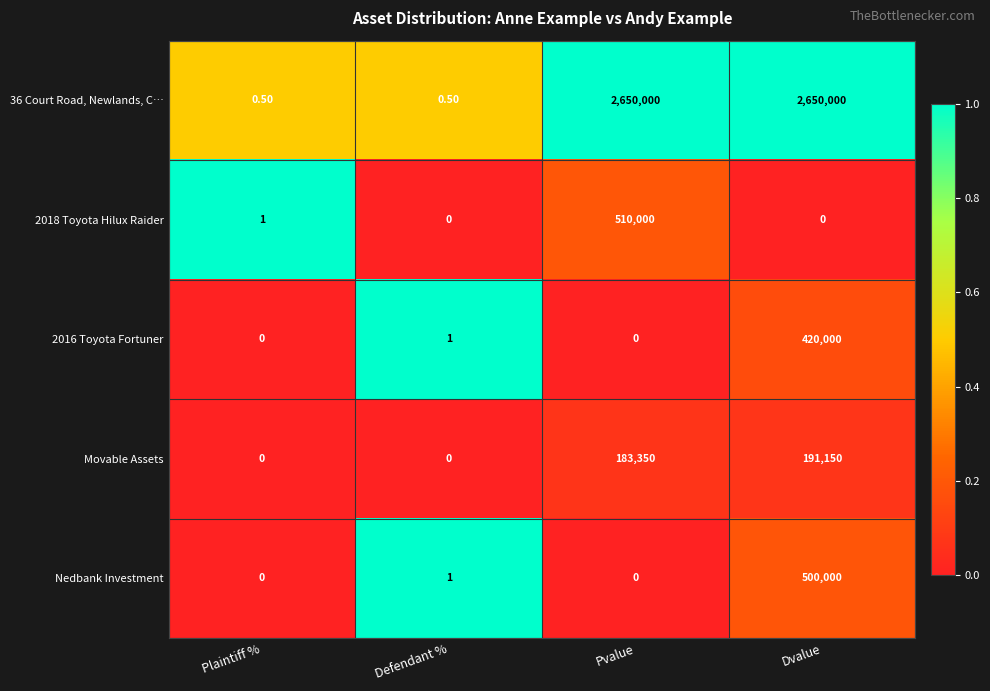

At how many categories does at least one series exceed 0?

4